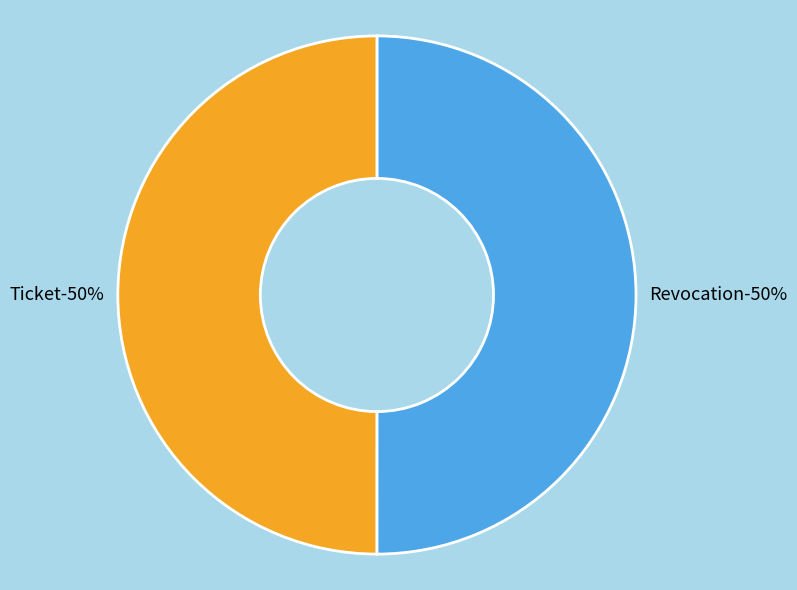

How much of the chart is everything except Revocation?

50.0%